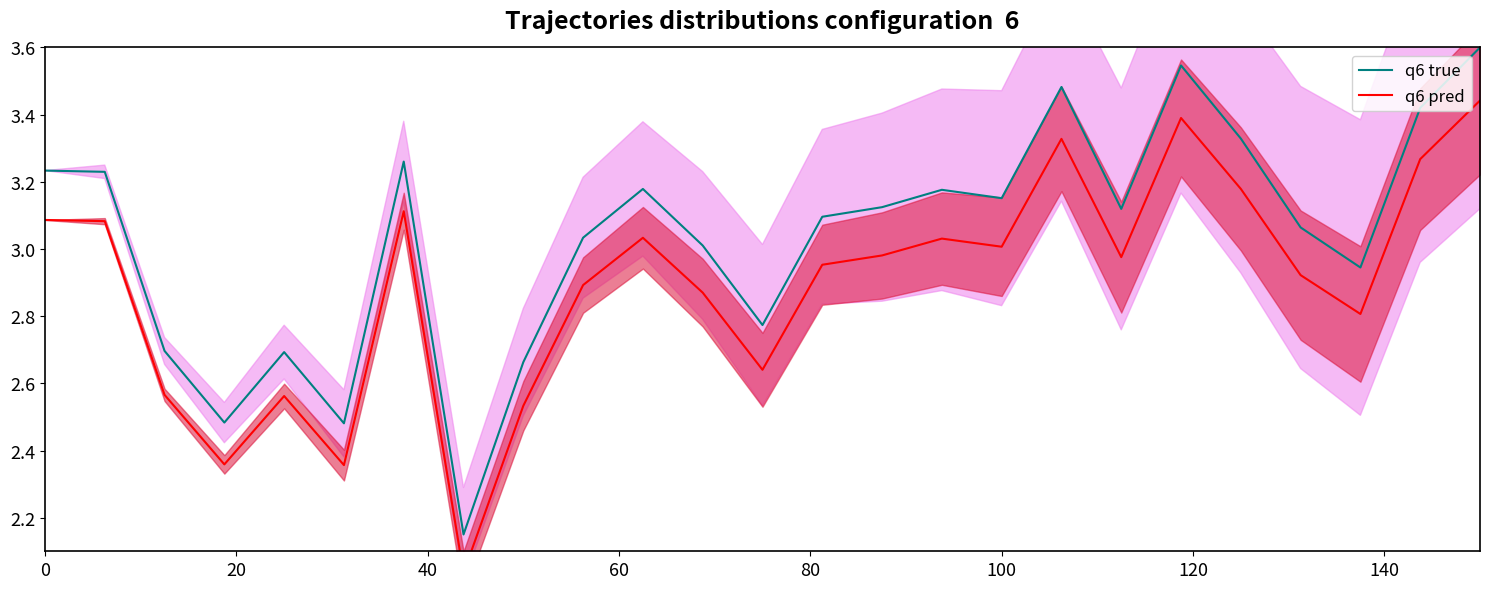

The q6 true series shows 2.2 at 0. True or false?

False